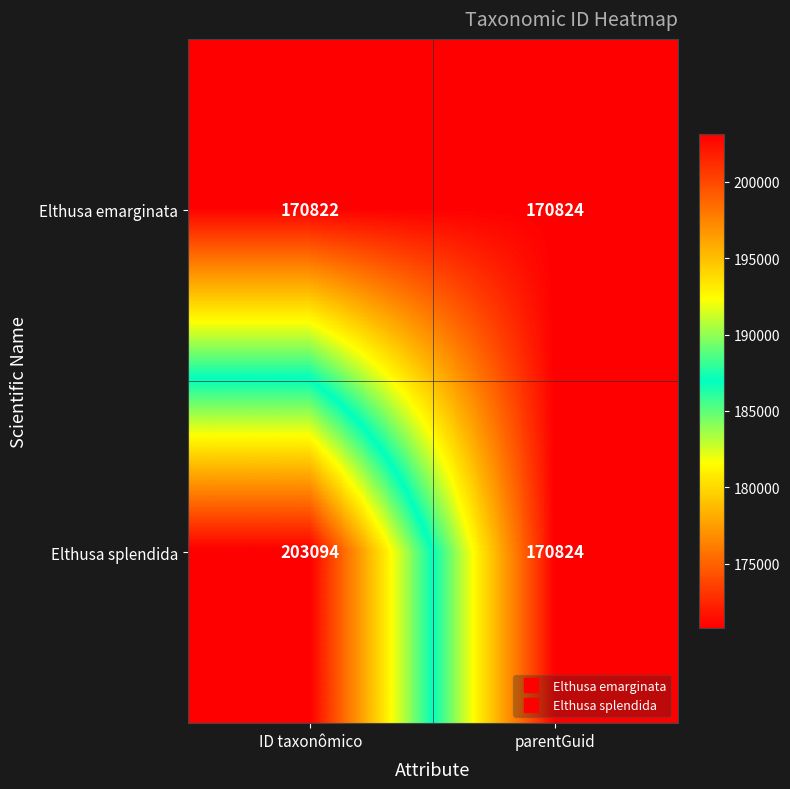

At which category is the sum across all series the highest?

ID taxonômico